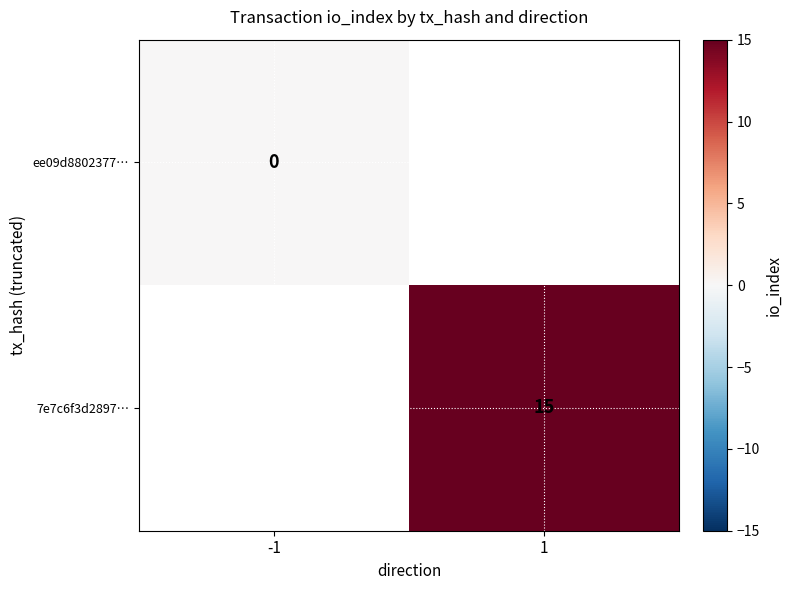

At how many categories does at least one series exceed 1?

1